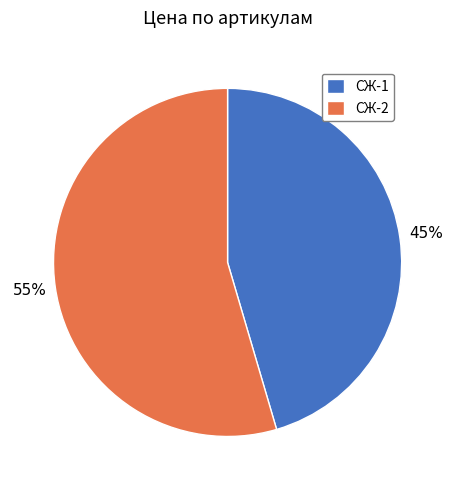

To the nearest percent, what portion does СЖ-2 represent?

55%